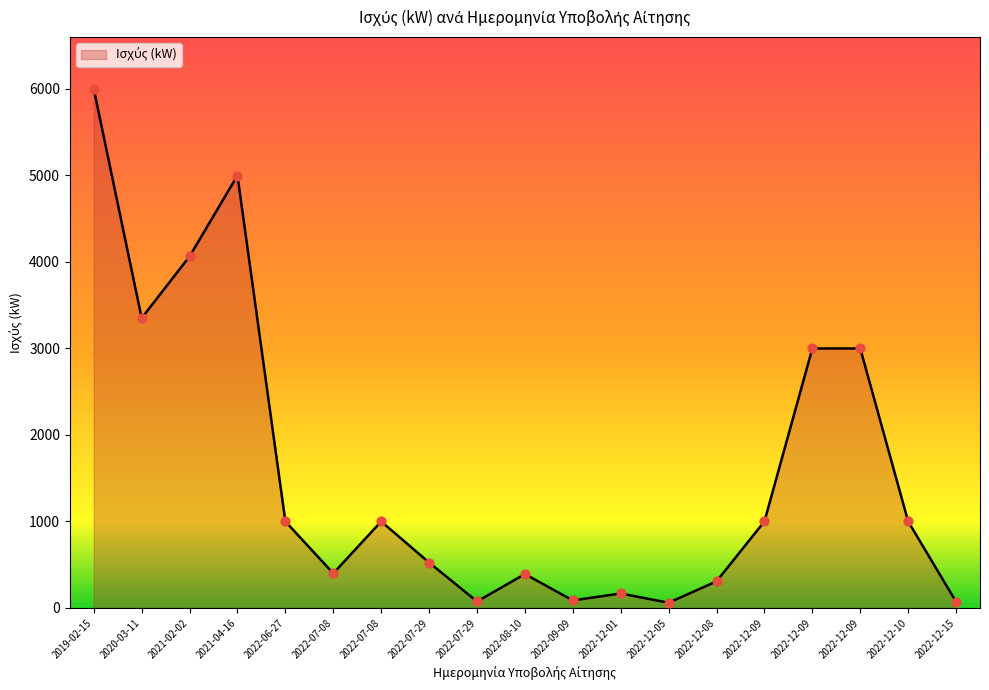

What is the ratio of the value at 2022-12-08 to the value at 2022-12-09?

0.1